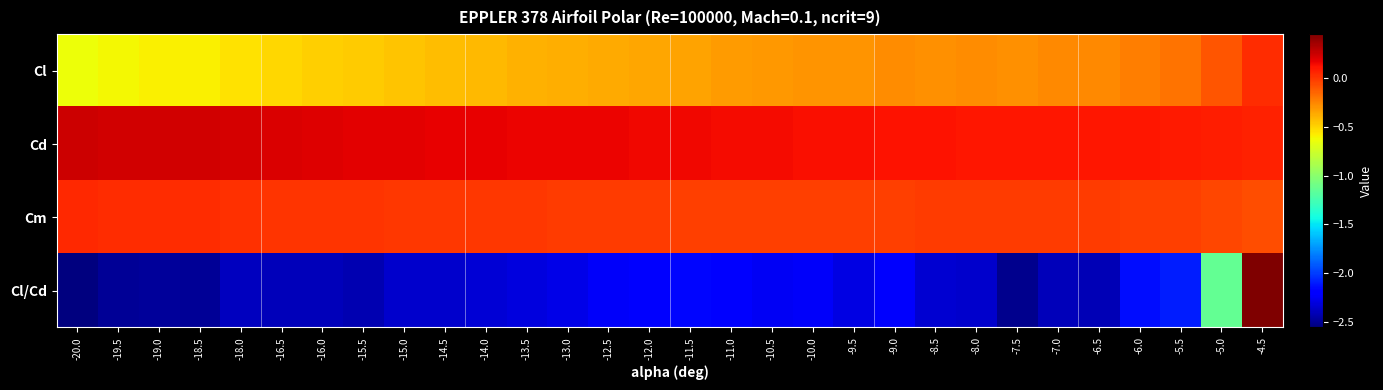

Between -4.5 and -19.0, which is larger?

-4.5